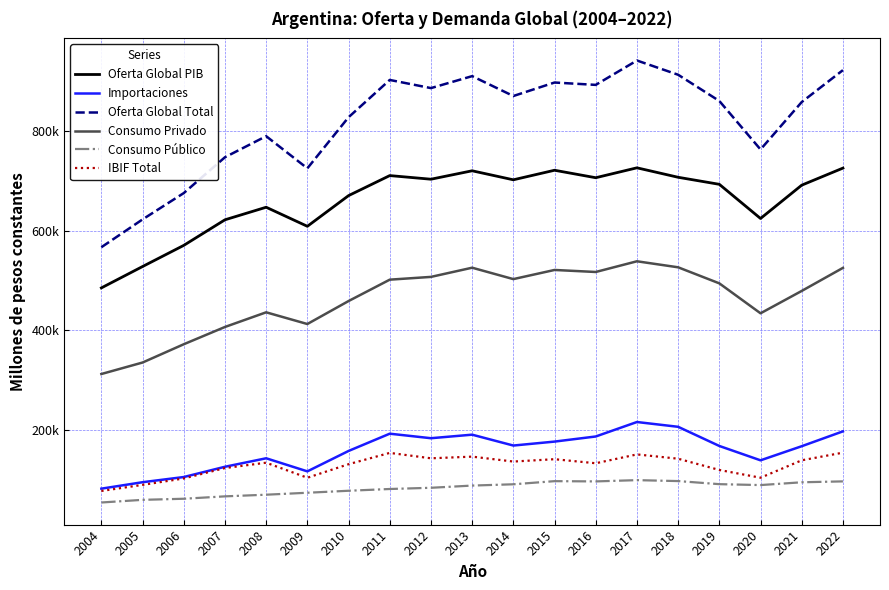

Is this an area chart (filled region under the line)?

No